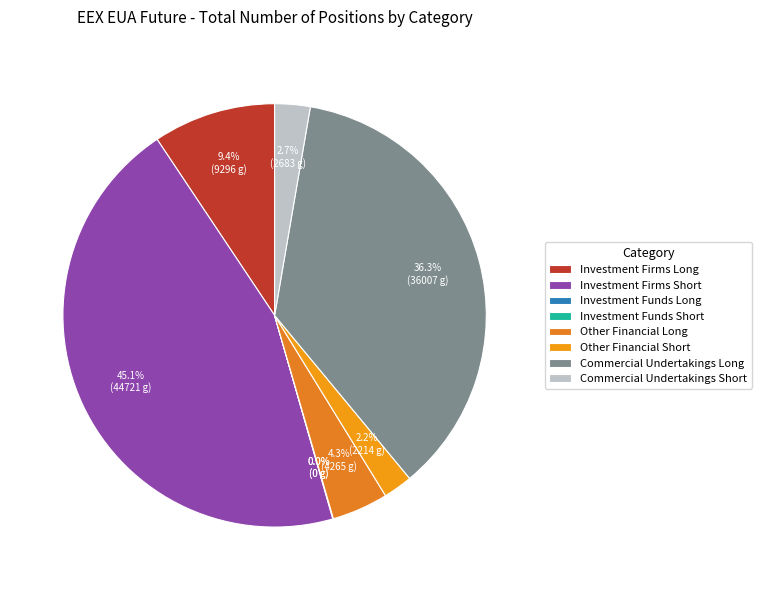

True or false: Commercial Undertakings Short accounts for 3% of the total.

True